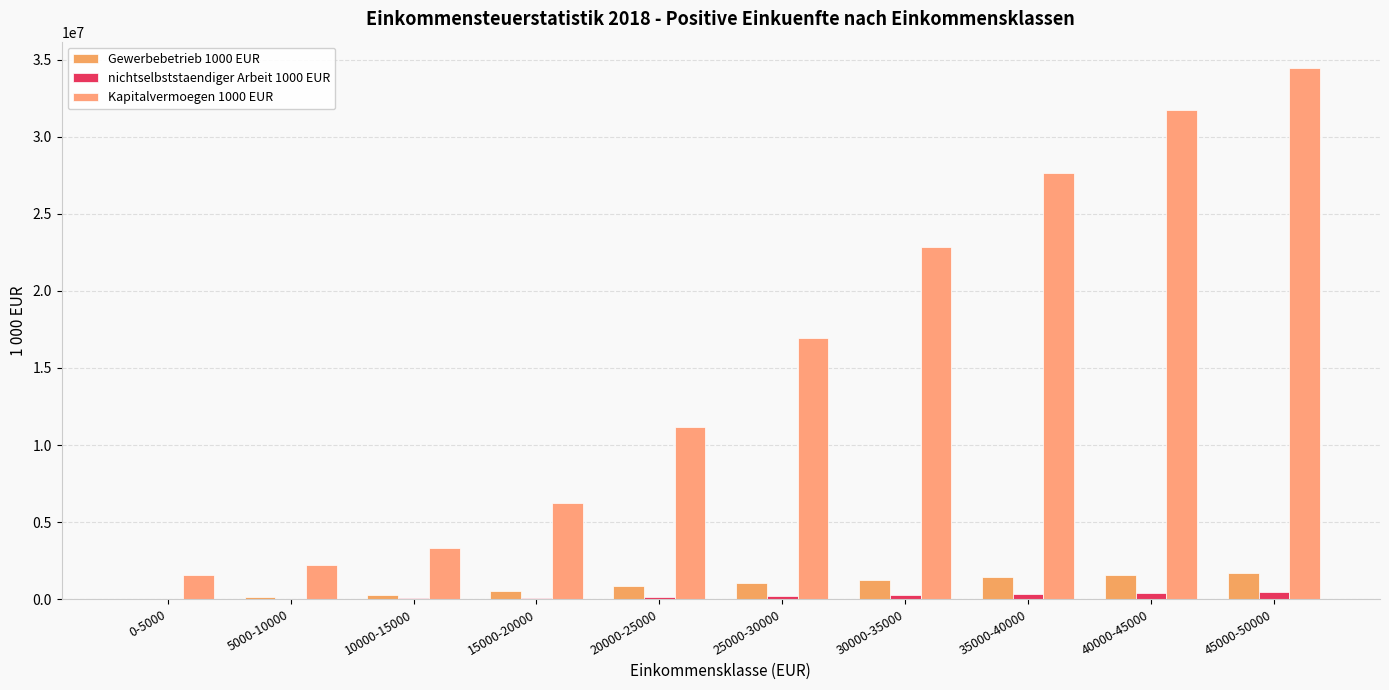

How many series are shown in this chart?

3